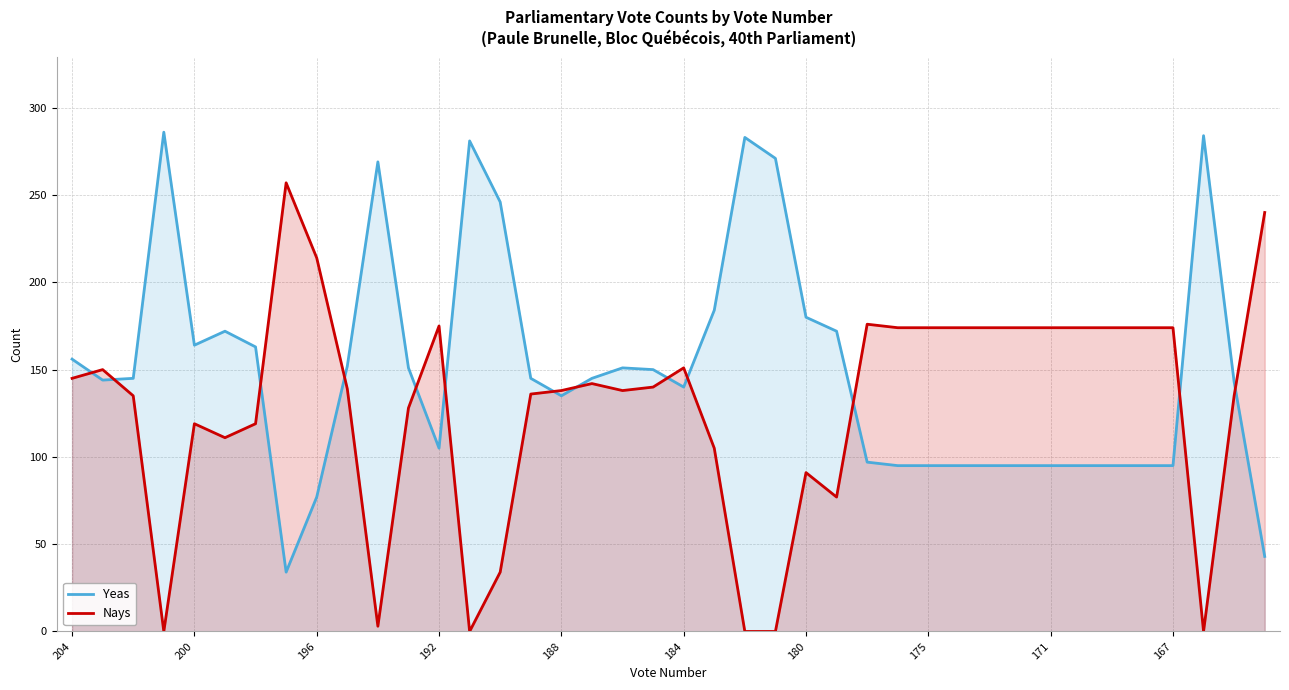

The Nays series shows 111 at 167. True or false?

False